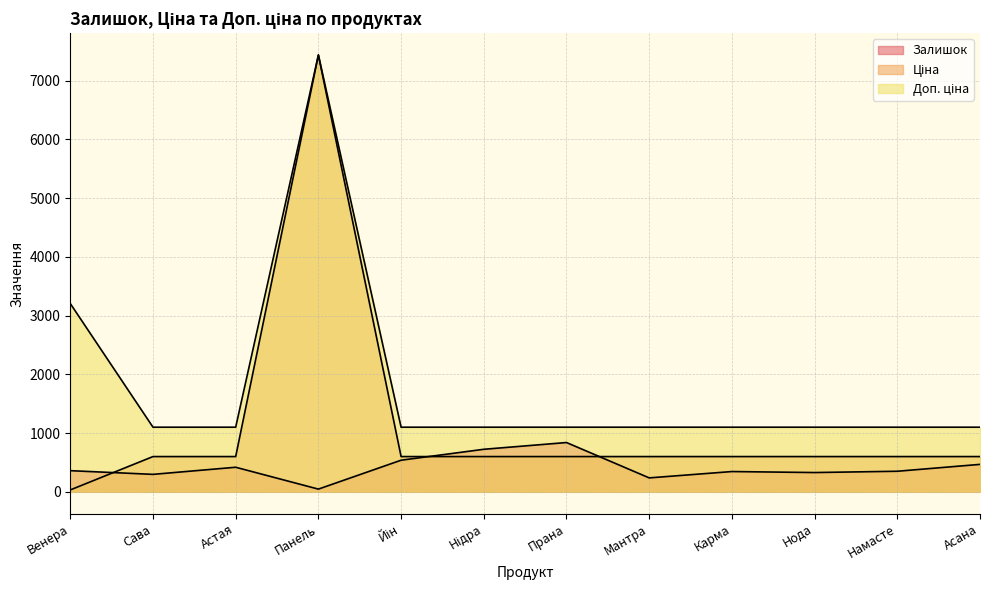

How many lines are shown in the chart?

3